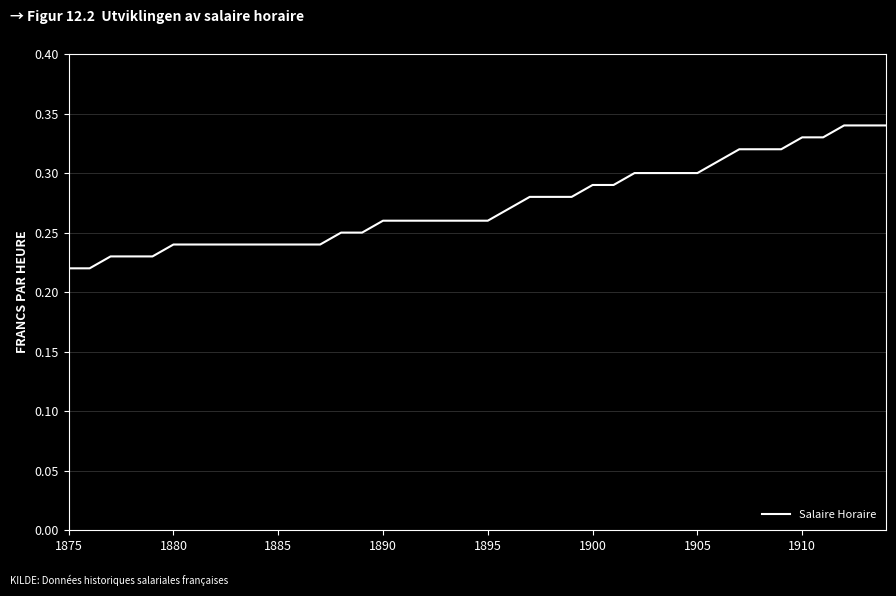

Which has a higher value, 1900 or 1910?

1910